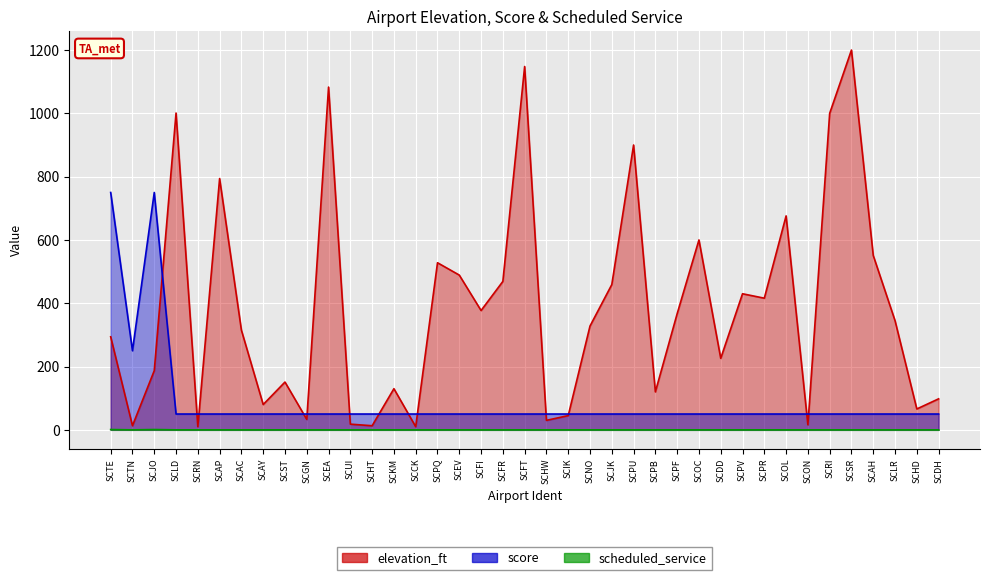

Which series has the largest total across all categories?

elevation_ft